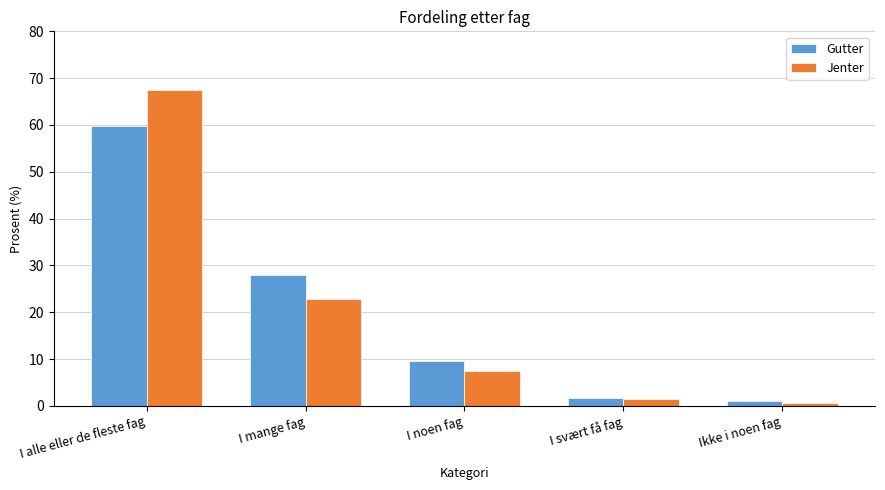

Where does the Jenter series first go above 7?

I alle eller de fleste fag